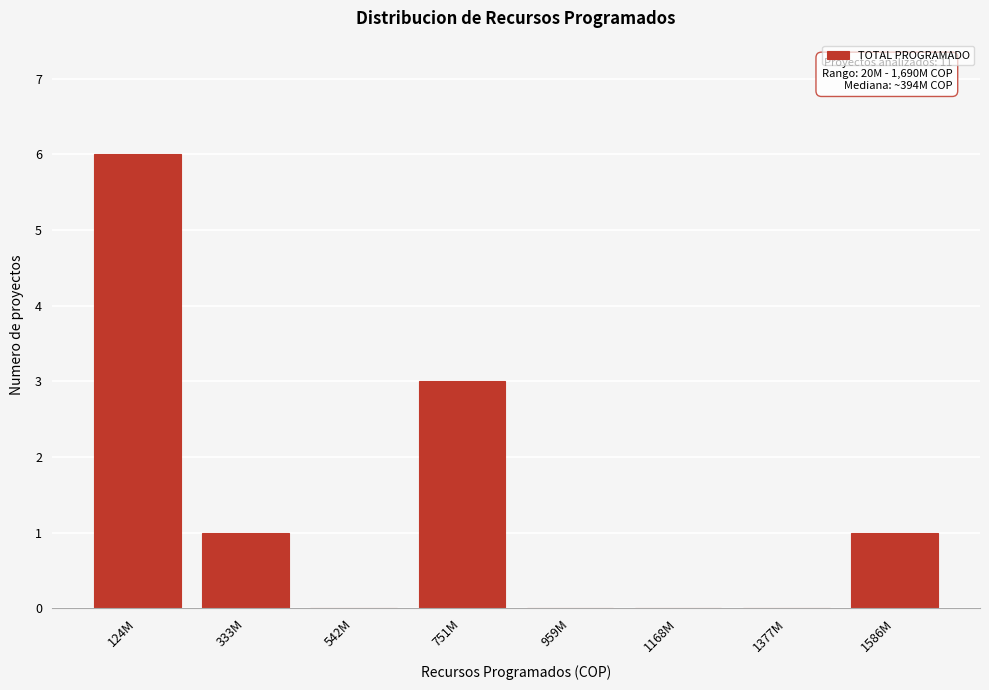

What value does the data have at 124M?

6